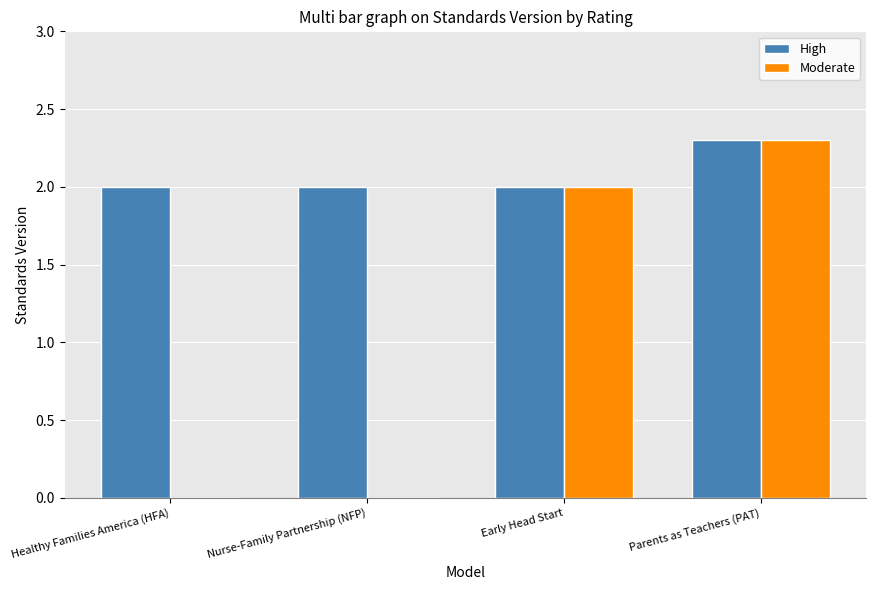

What are all the series names shown in the legend?

High, Moderate